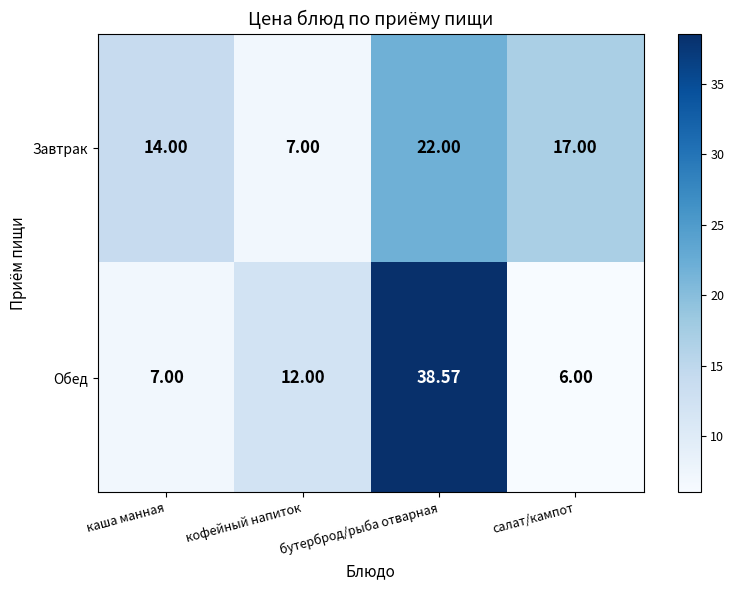

At how many categories does at least one series exceed 38?

1